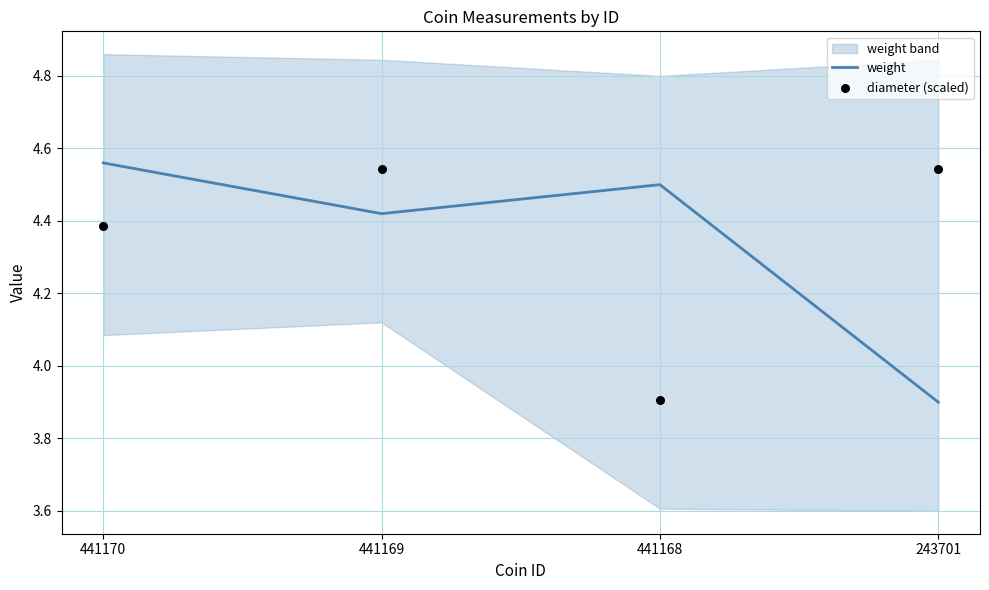

Which series contains the highest Y value?

weight